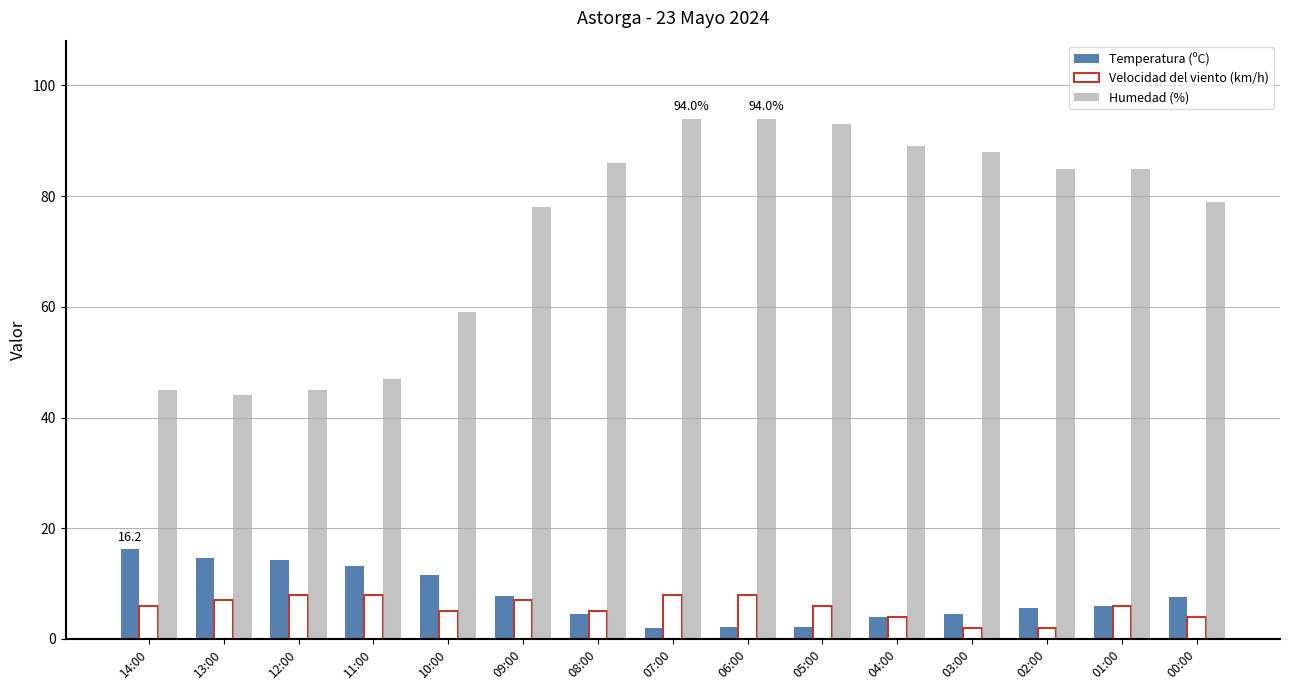

How many data points does each series have?

15